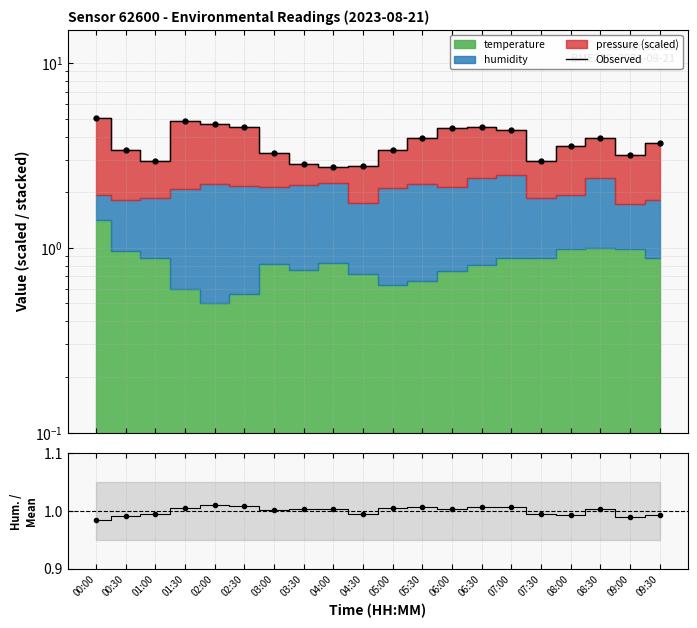

What is the smallest value displayed?

2.7